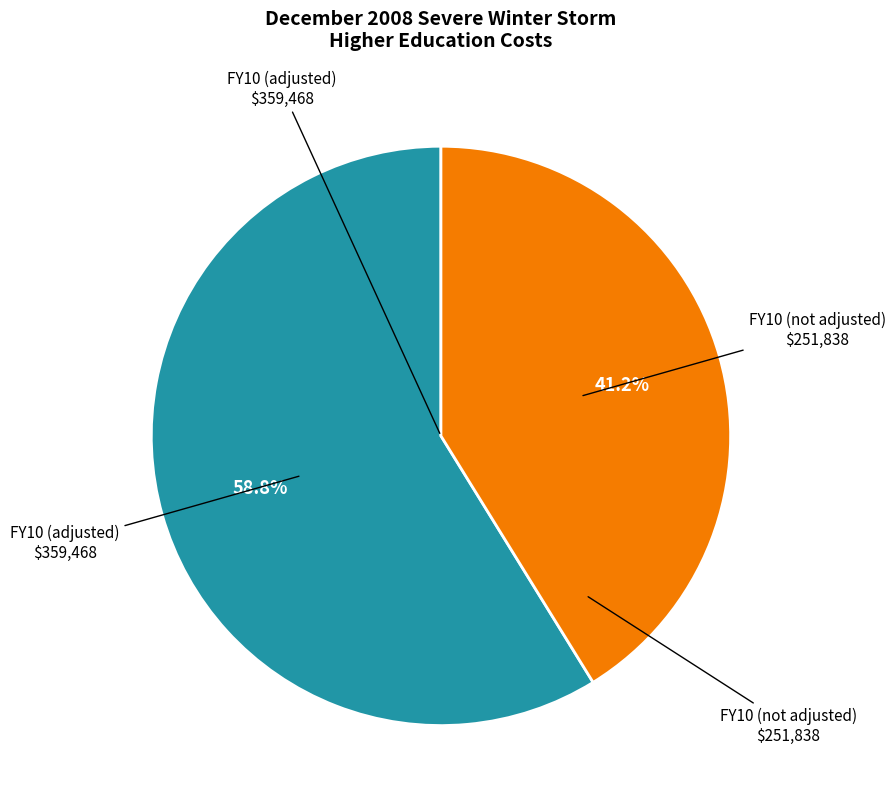

How many slices are in this pie chart?

2